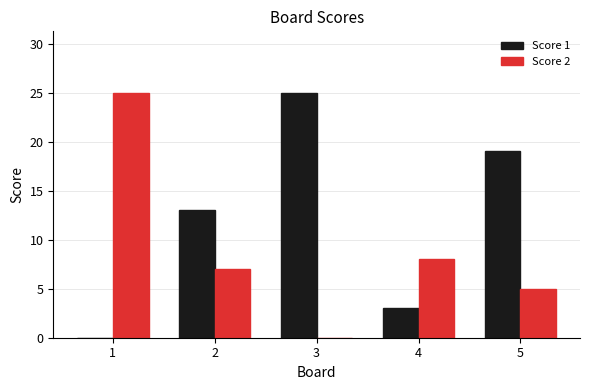

The Score 2 series shows 10 at 3. True or false?

False